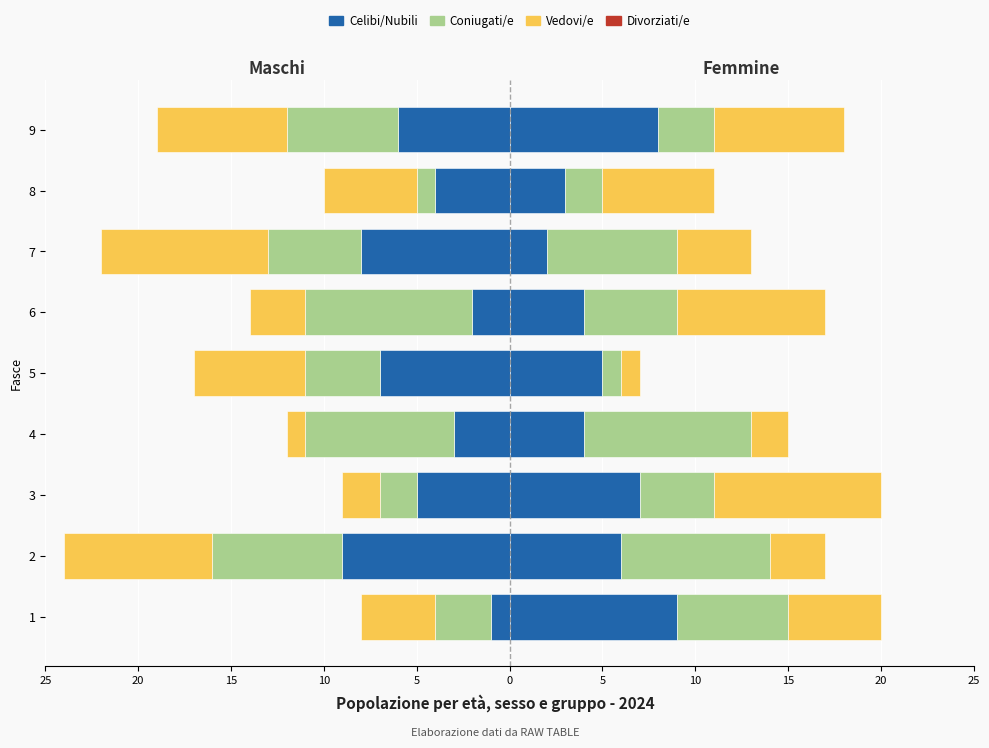

What is the label of the 5th bar from the right?

5